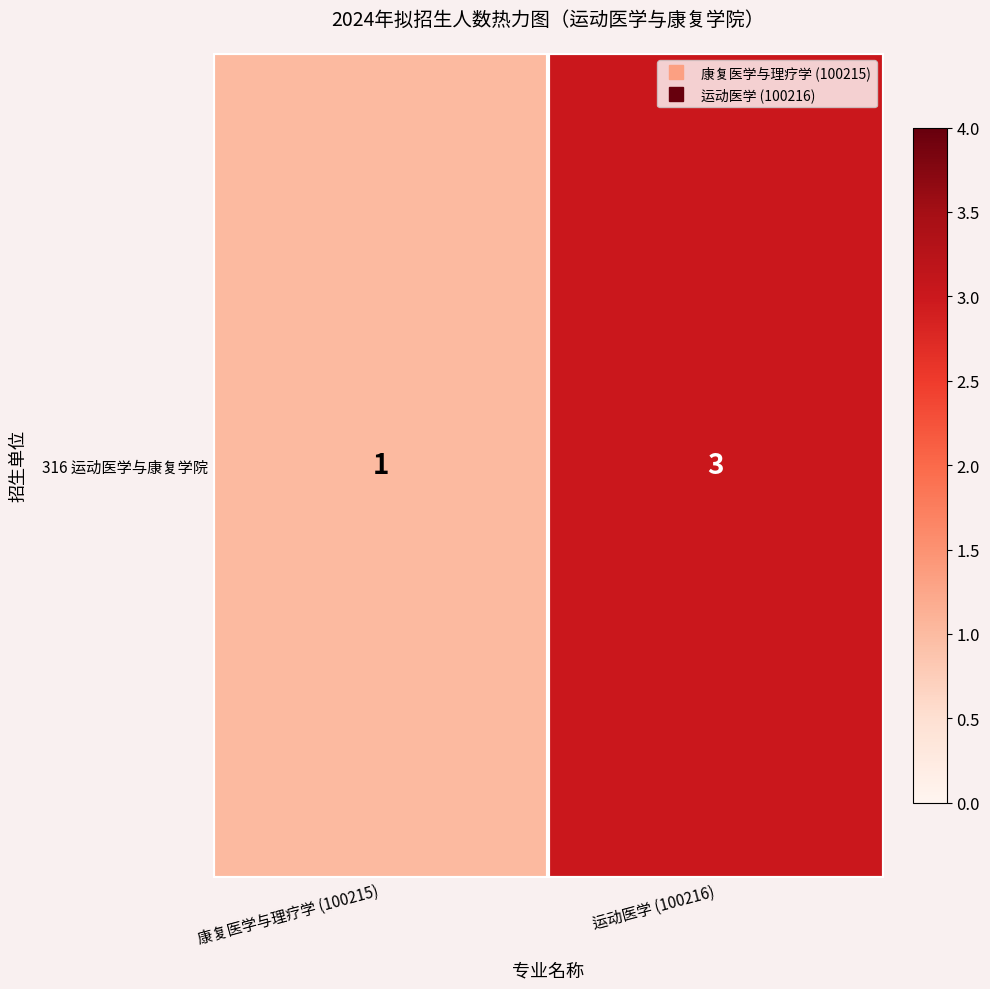

How many values are between 1 and 3?

2